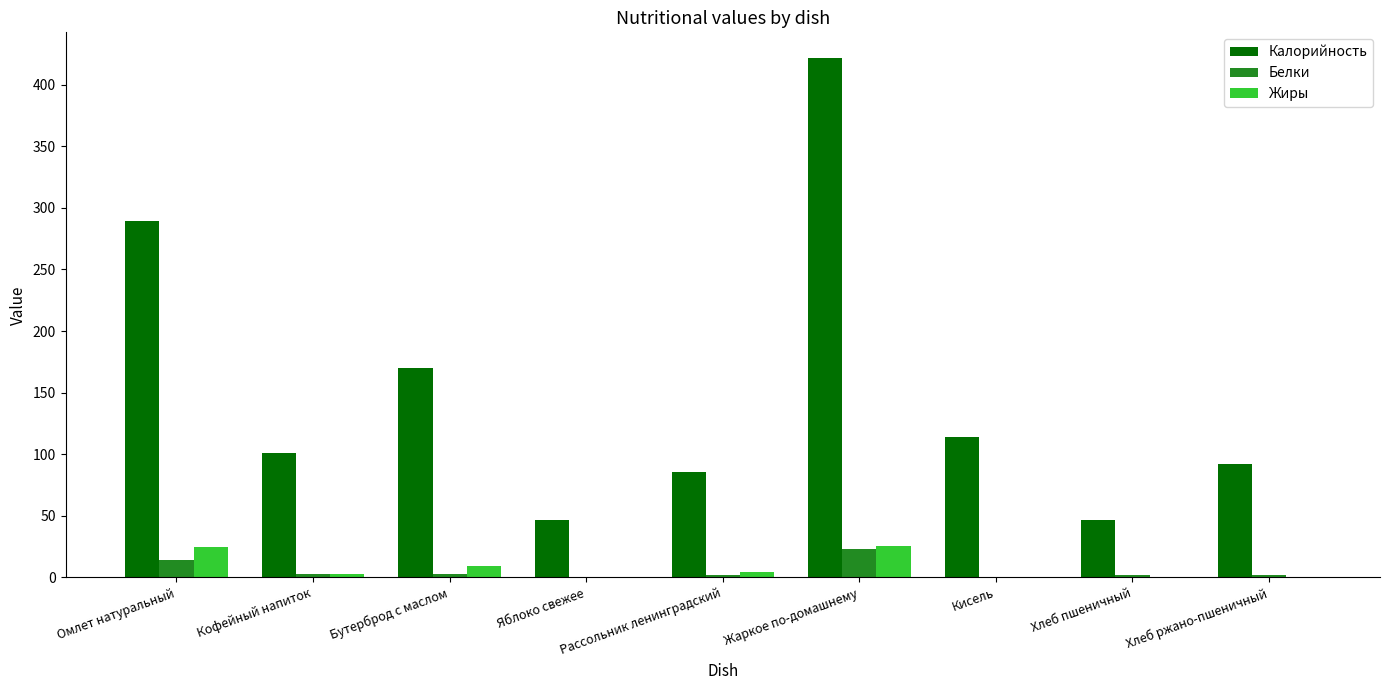

What is the maximum value for Калорийность?

421.4